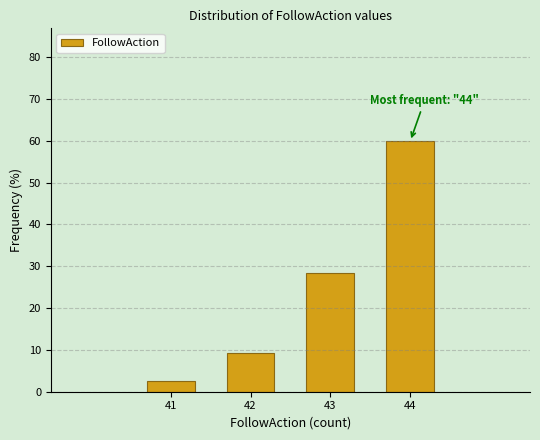

Reading left to right, extract all data points from this chart.

41=2.5	42=9.1	43=28.4	44=59.9